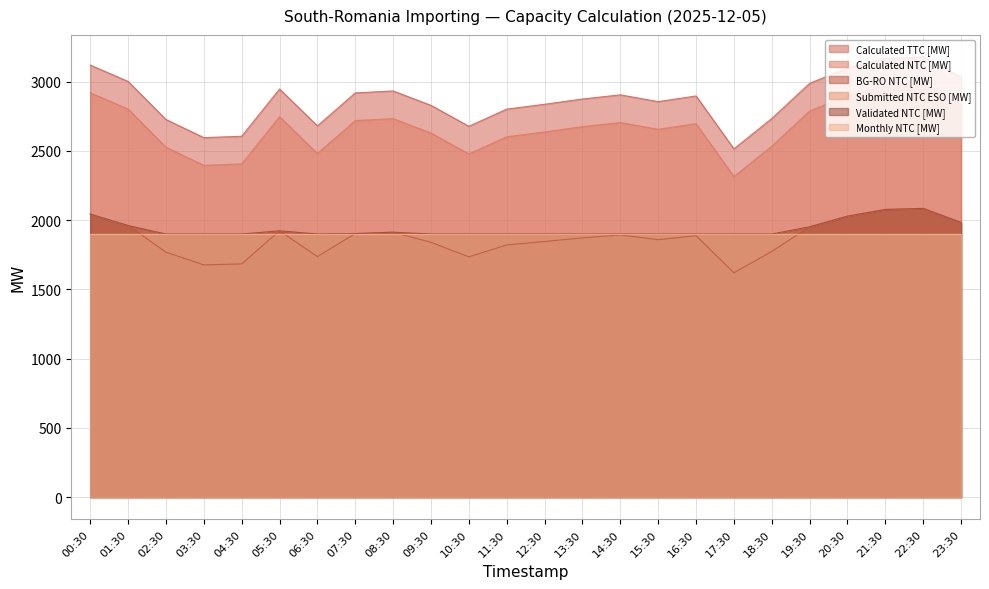

Does the chart display data point markers on the line(s)?

No